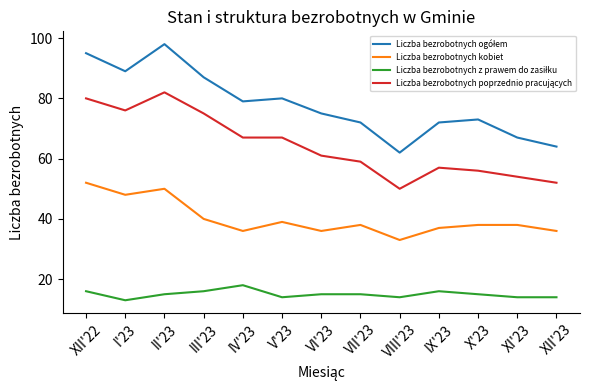

What is the spread (max minus min) of values at IX'23?

56